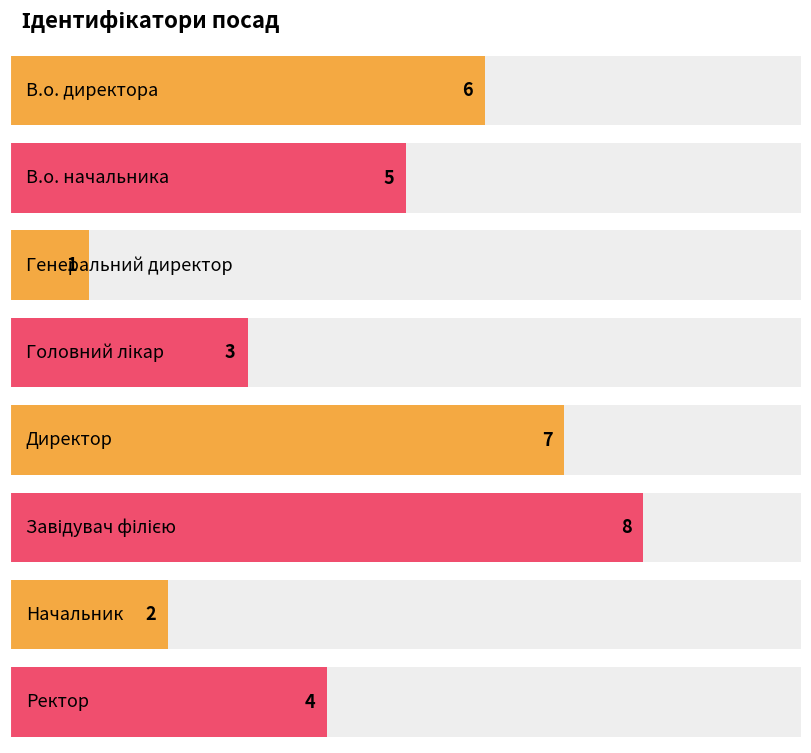

The chart shows a value of 3 at Головний лікар. True or false?

True